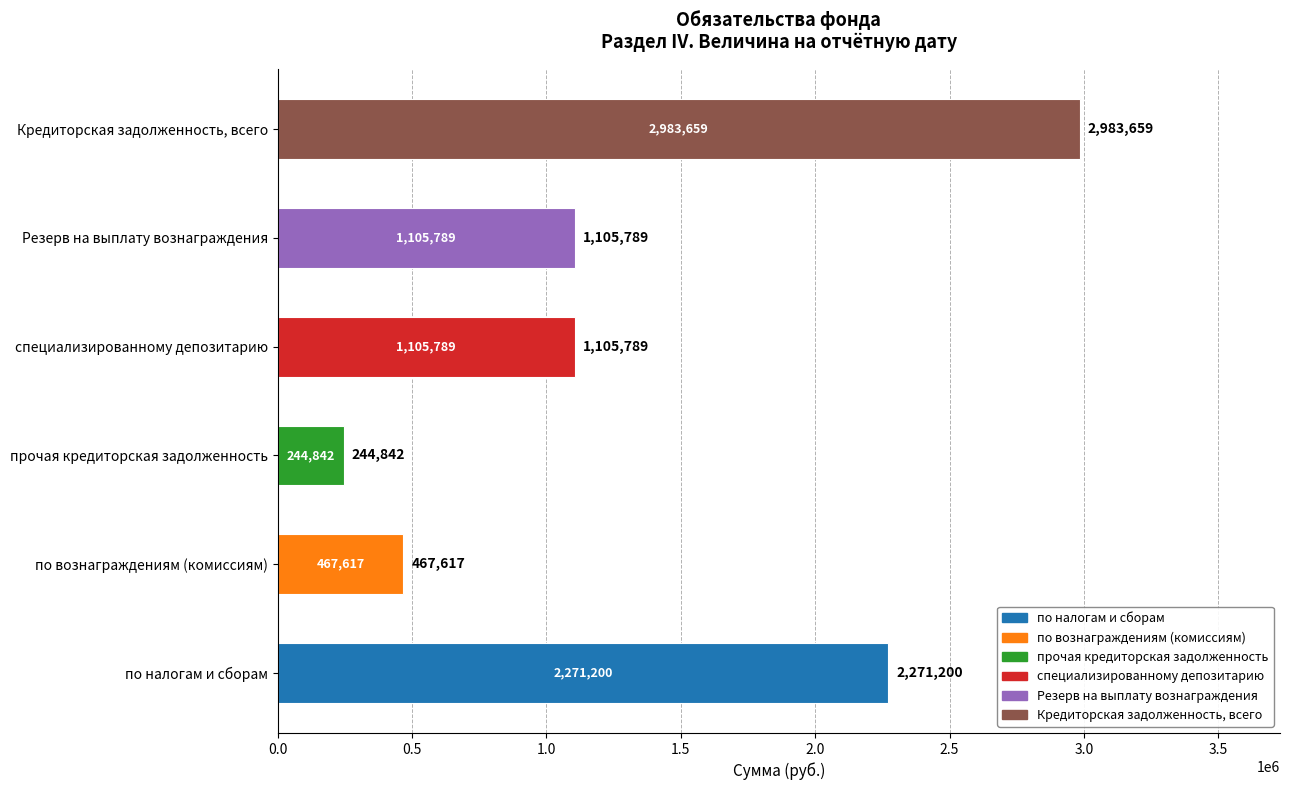

Which category has the highest value across all series?

Кредиторская задолженность, всего